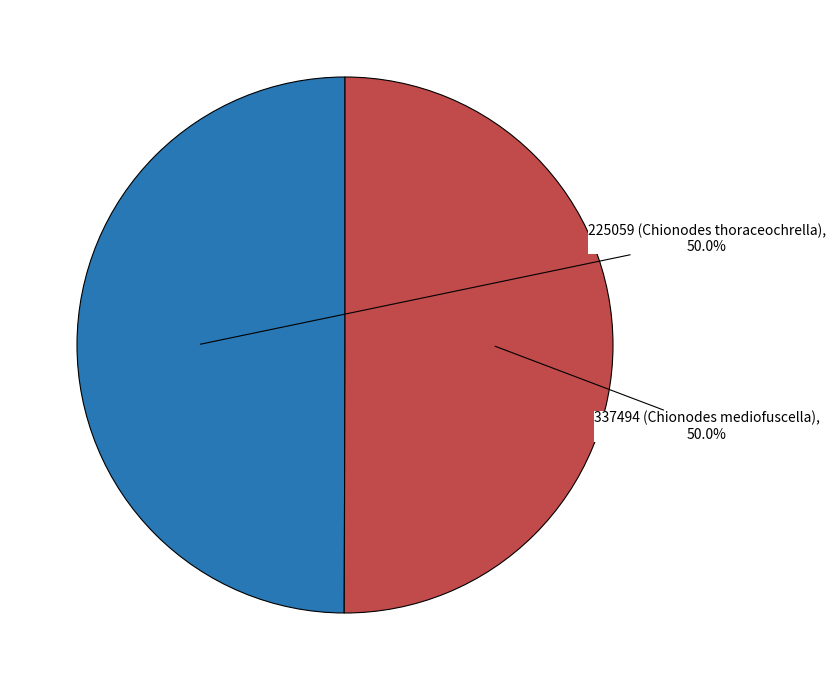

How many segments does this pie chart have?

2